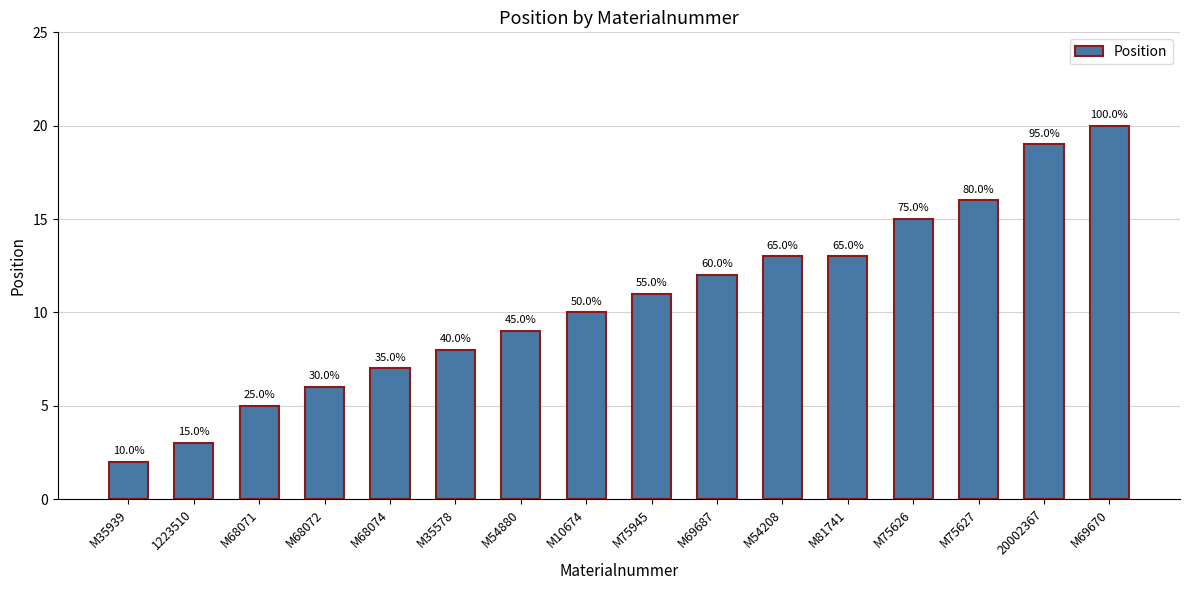

What is the label of the 11th bar from the right?

M35578